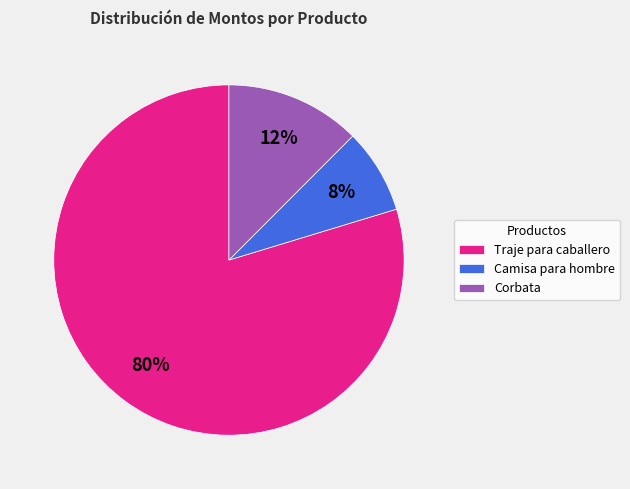

Rank the categories by value from highest to lowest.

Traje para caballero, Corbata, Camisa para hombre